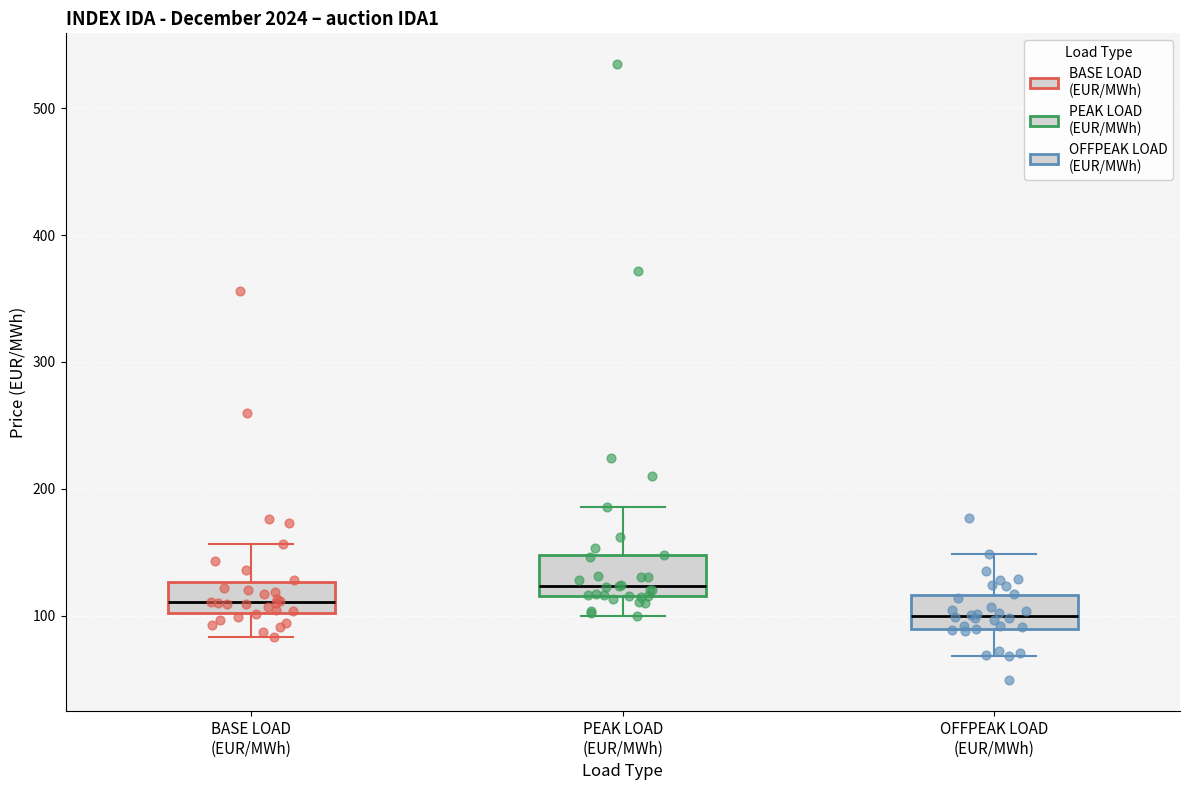

Which box's median line is the lowest?

OFFPEAK LOAD (EUR/MWh)